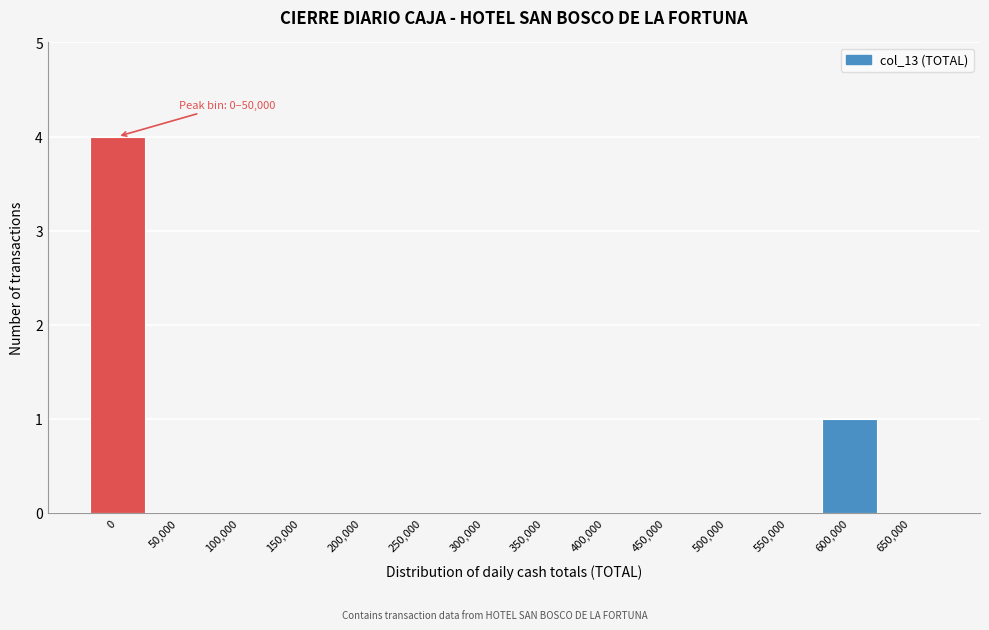

Reading left to right, transcribe all the data shown in this chart.

0=4	50,000=0	100,000=0	150,000=0	200,000=0	250,000=0	300,000=0	350,000=0	400,000=0	450,000=0	500,000=0	550,000=0	600,000=1	650,000=0